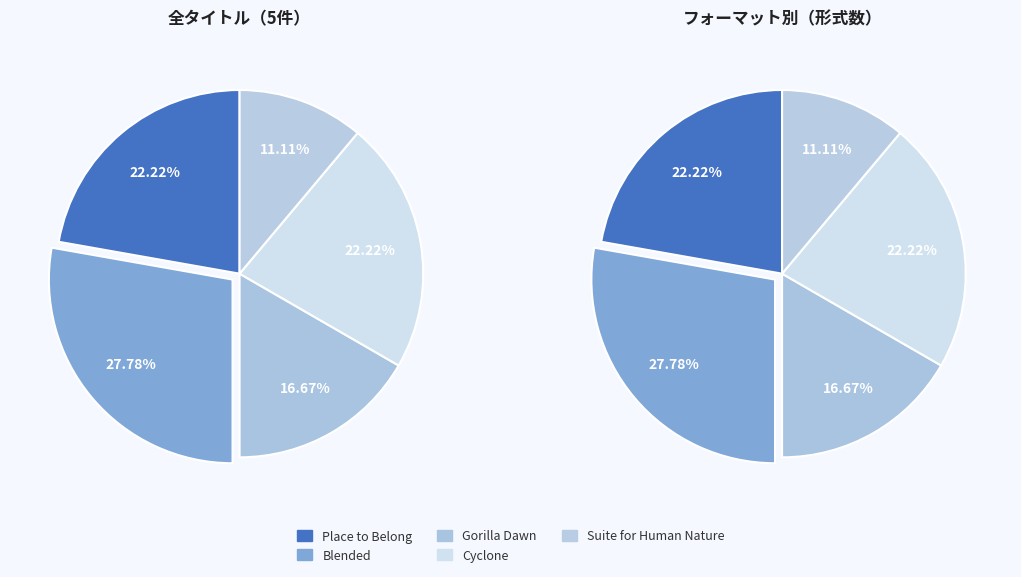

To the nearest percent, what percentage of the pie is Gorilla Dawn?

17%